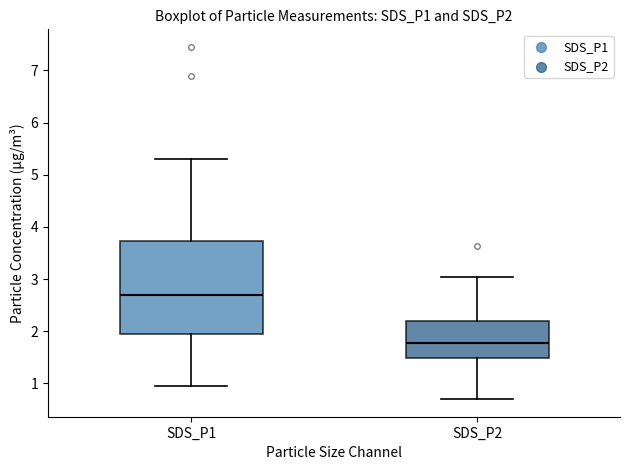

Which box's median line is the highest?

SDS_P1